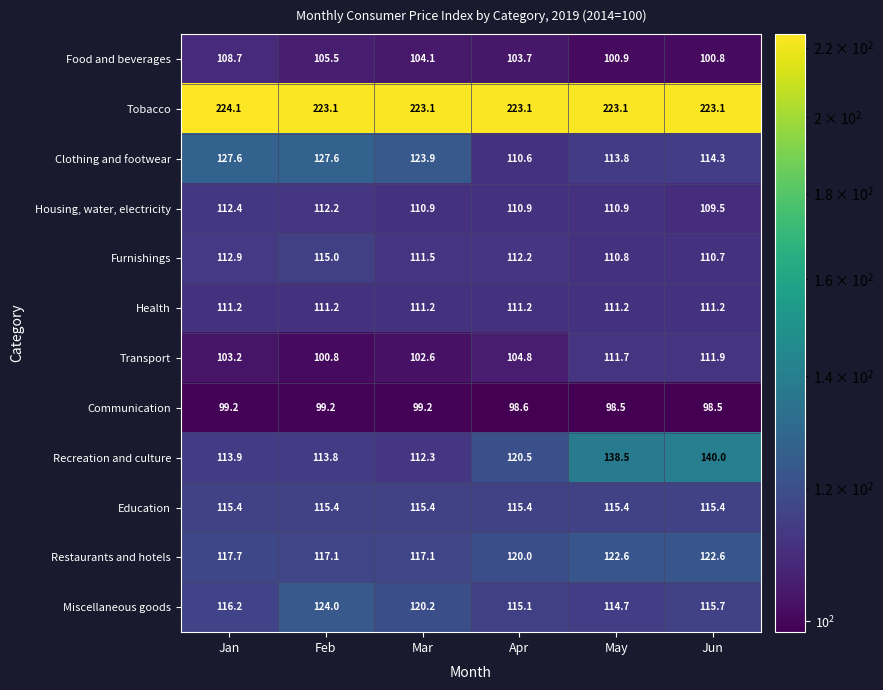

What is the spread (max minus min) of values at Apr?

124.5